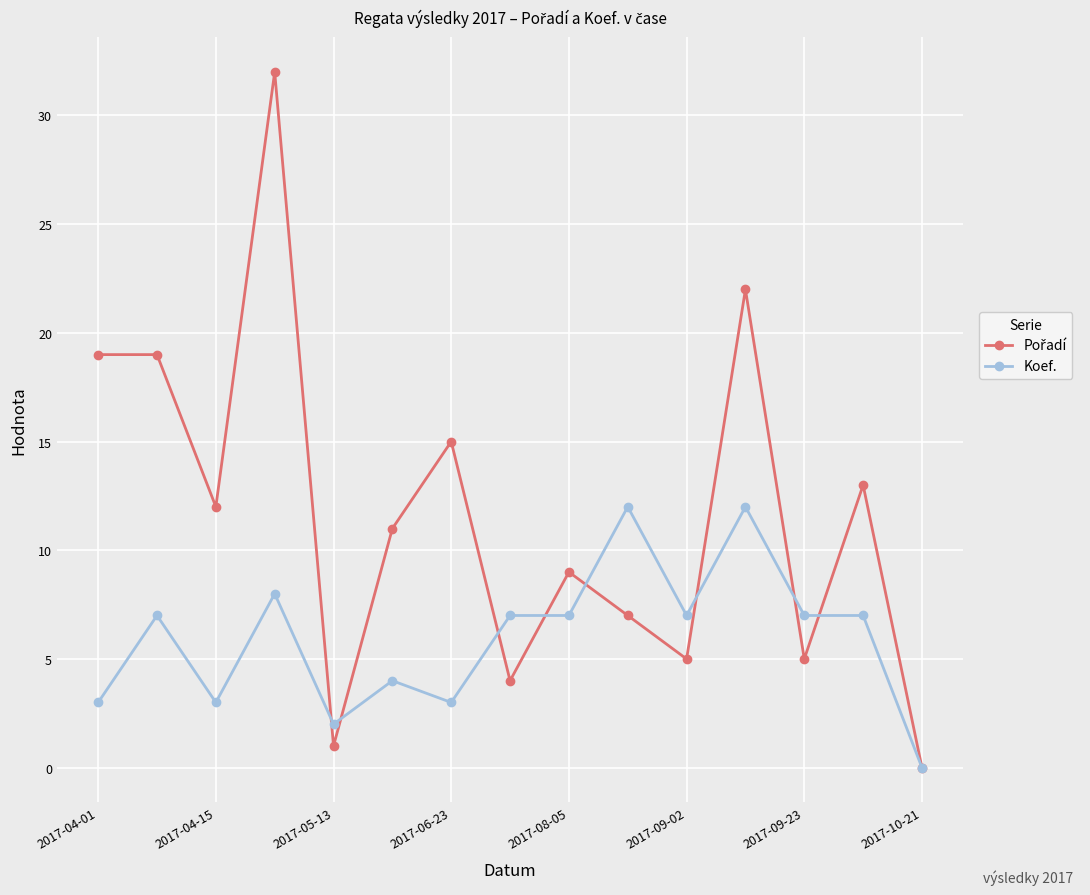

What is the maximum value shown in the chart?

32